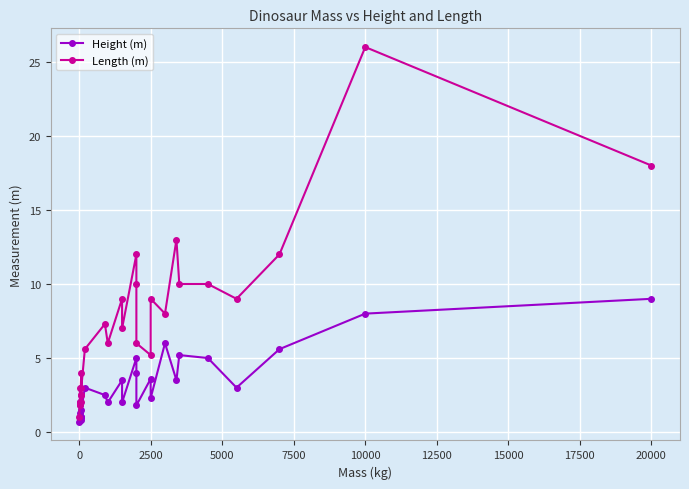

True or false: Height (m) and Length (m) cross at least once.

False